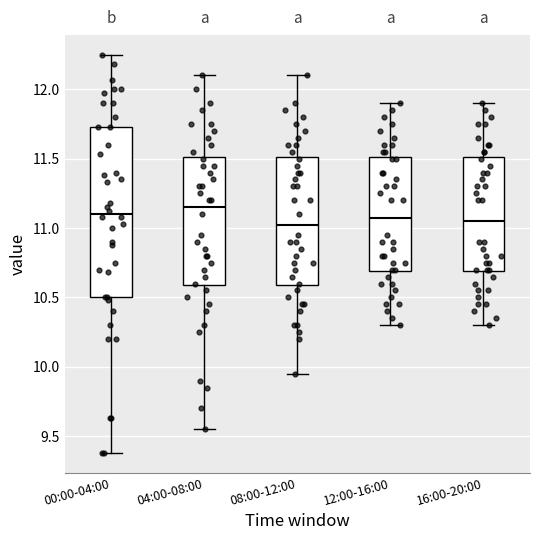

Reading left to right, transcribe this box plot: for each box, give where its median line is, the range the box spans, and where its two whiskers end, as read against the y-axis. The values are not printed on the chart, so give them approximately, as read against the axis.

00:00-04:00: median 11.10, box 10.50 to 11.75, whiskers 9.40 to 12.25
04:00-08:00: median 11.15, box 10.60 to 11.50, whiskers 9.55 to 12.10
08:00-12:00: median 11.05, box 10.60 to 11.50, whiskers 9.95 to 12.10
12:00-16:00: median 11.10, box 10.70 to 11.50, whiskers 10.30 to 11.90
16:00-20:00: median 11.05, box 10.70 to 11.50, whiskers 10.30 to 11.90